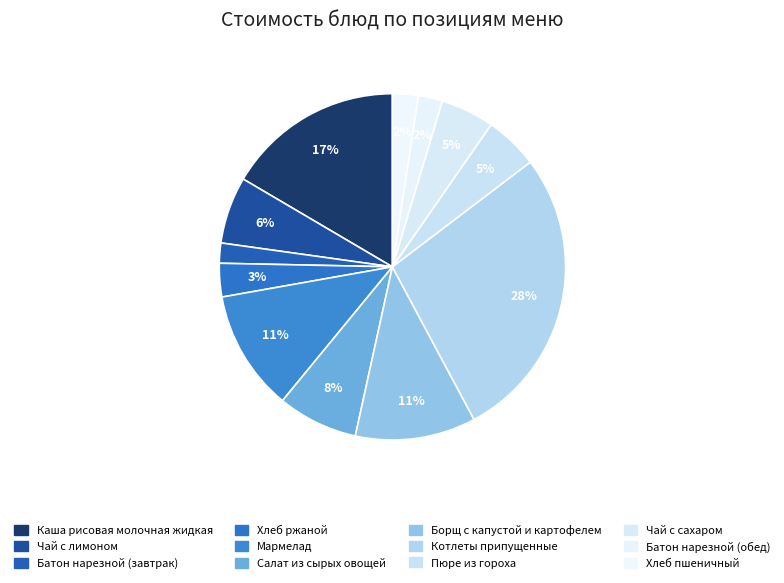

Count the number of slices in the pie.

12